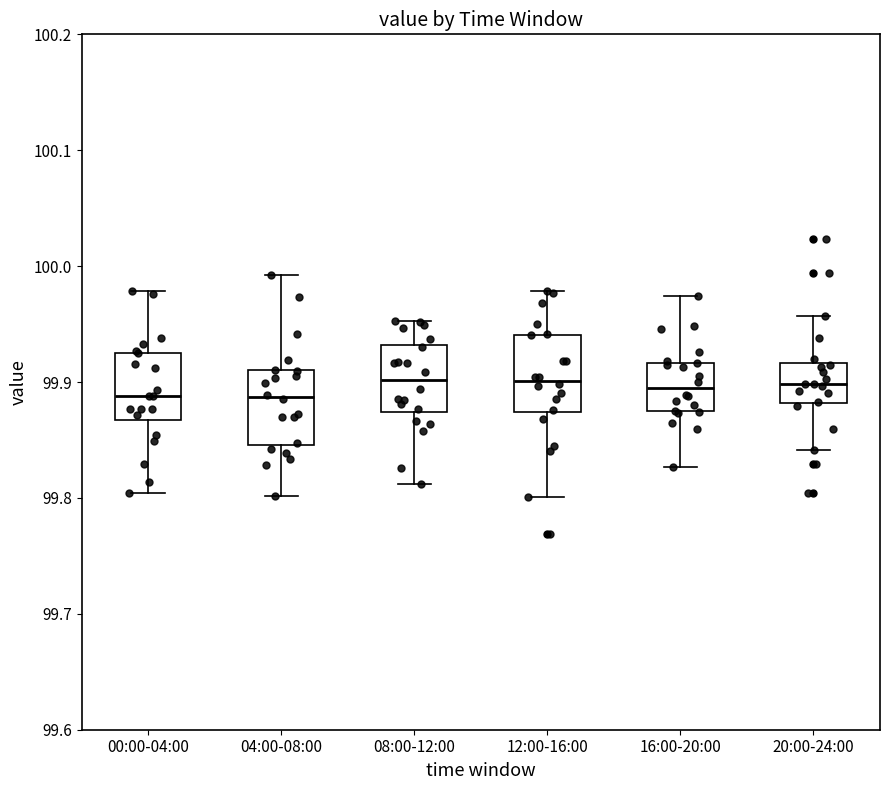

Reading left to right, transcribe this box plot: for each box, give where its median line is, the range the box spans, and where its two whiskers end, as read against the y-axis. The values are not printed on the chart, so give them approximately, as read against the axis.

00:00-04:00: median 99.89, box 99.87 to 99.93, whiskers 99.80 to 99.98
04:00-08:00: median 99.89, box 99.85 to 99.91, whiskers 99.80 to 99.99
08:00-12:00: median 99.90, box 99.87 to 99.93, whiskers 99.81 to 99.95
12:00-16:00: median 99.90, box 99.87 to 99.94, whiskers 99.80 to 99.98
16:00-20:00: median 99.89, box 99.87 to 99.92, whiskers 99.83 to 99.97
20:00-24:00: median 99.90, box 99.88 to 99.92, whiskers 99.84 to 99.96